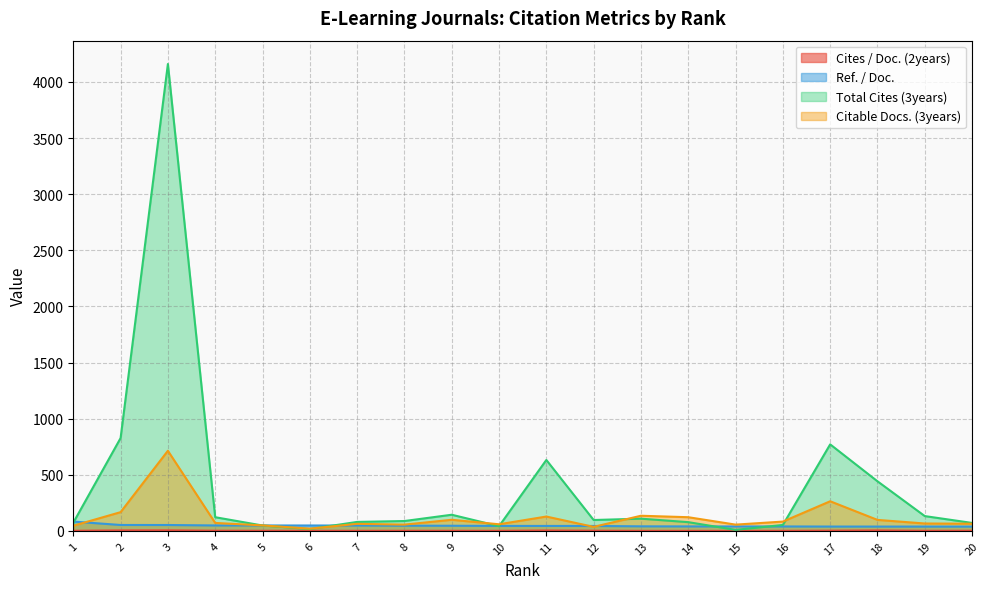

How many lines are shown in the chart?

4